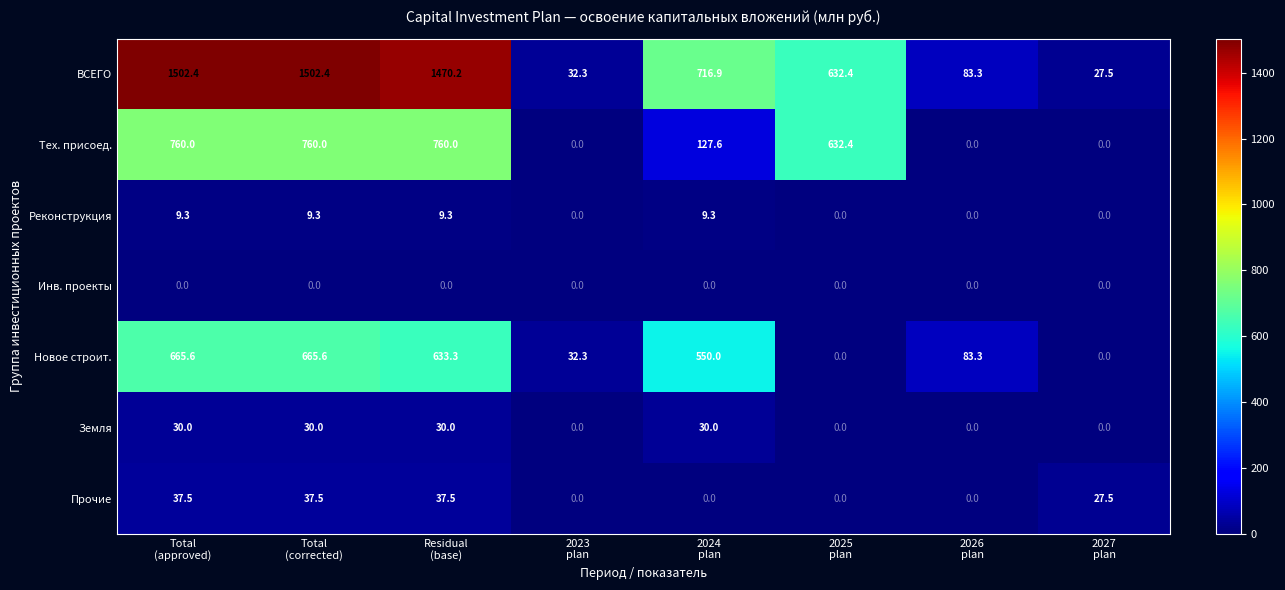

Which series has the largest total across all categories?

ВСЕГО